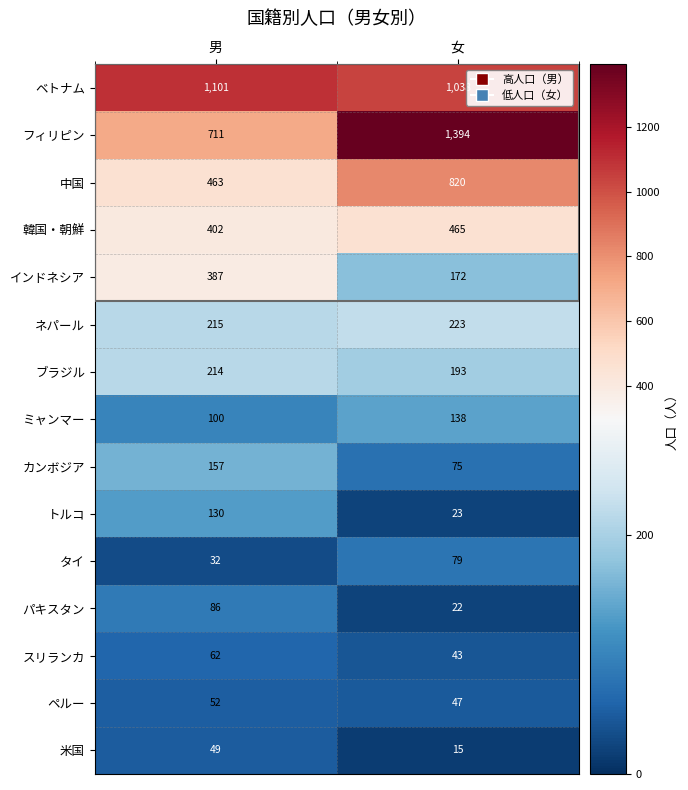

What is the sum of the フィリピン values at 女 and 男?

2105